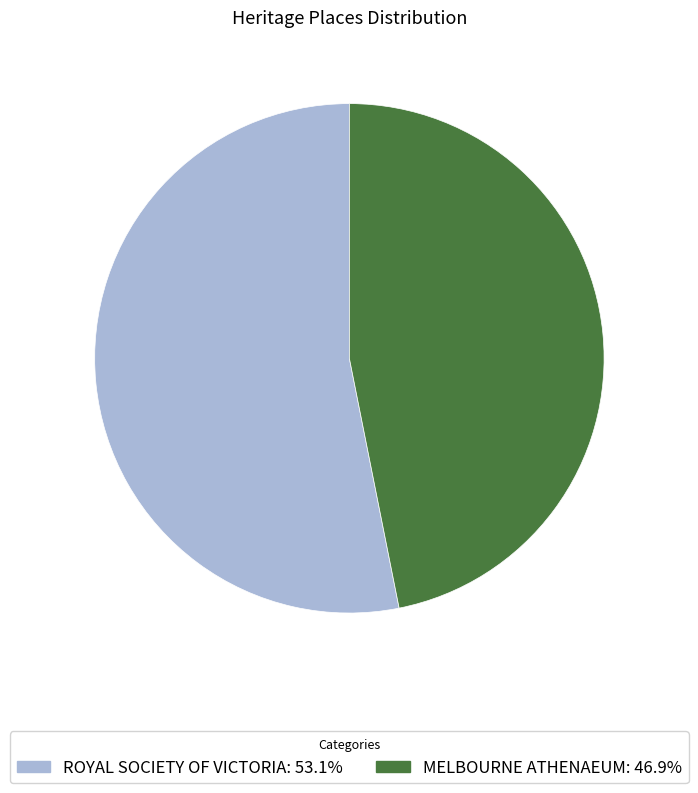

What is the ratio of the value at MELBOURNE ATHENAEUM to the value at ROYAL SOCIETY OF VICTORIA?

0.9